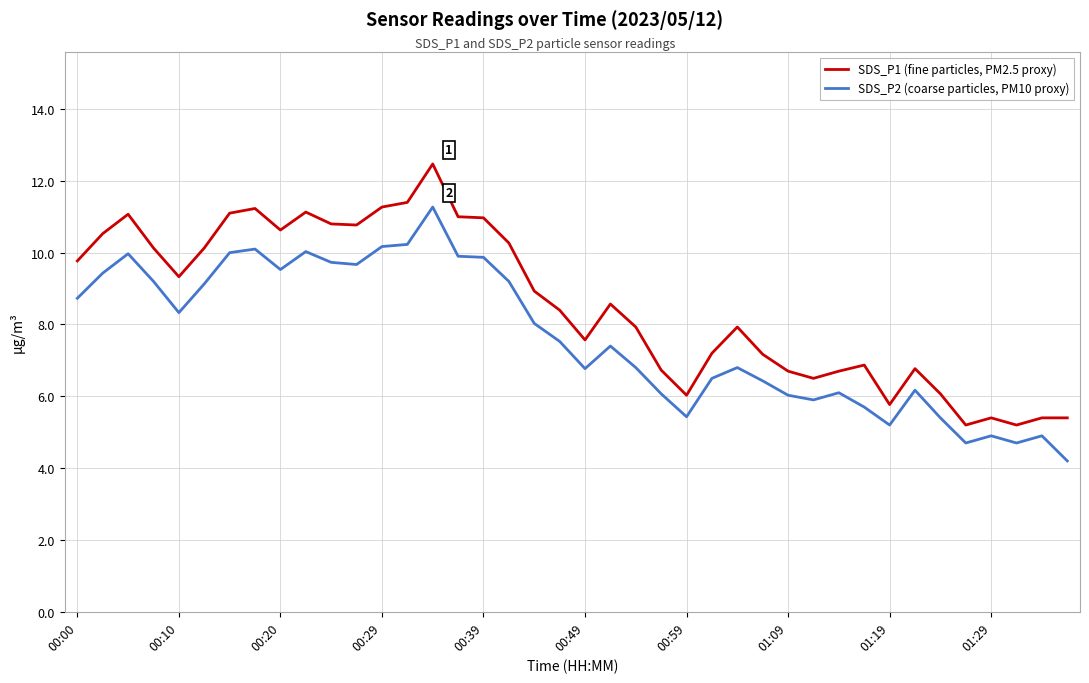

Rank the series by their maximum value, from highest to lowest.

SDS_P1 (fine particles, PM2.5 proxy), SDS_P2 (coarse particles, PM10 proxy)